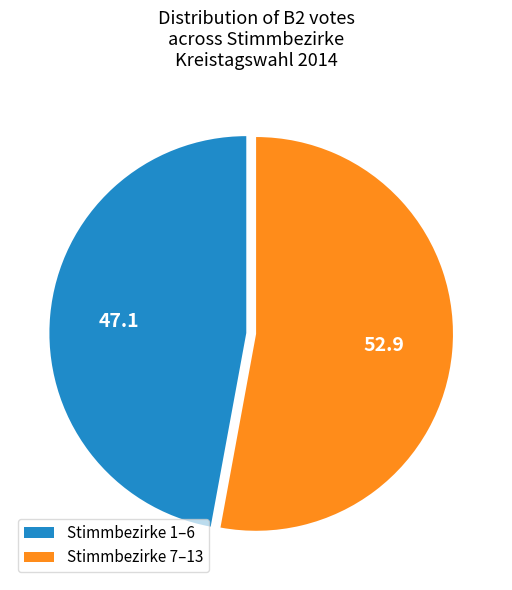

Is there a majority slice in this chart?

Yes